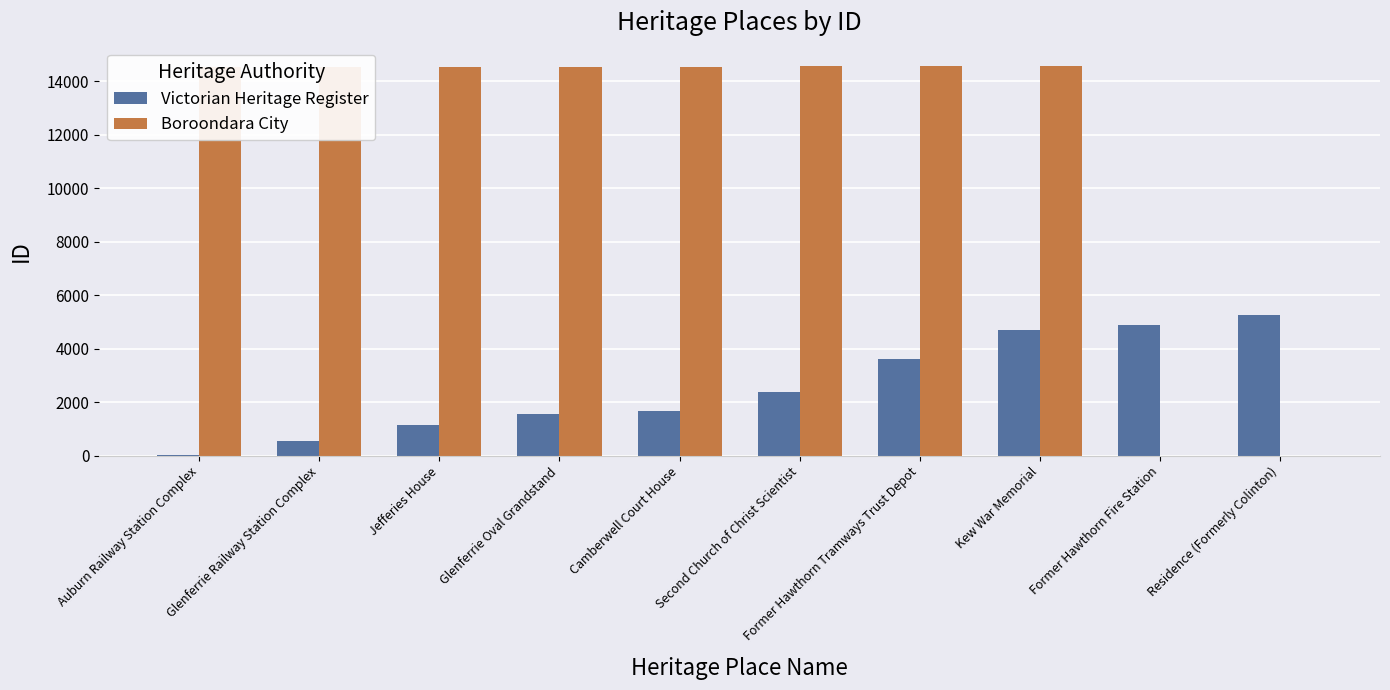

Is the value of Victorian Heritage Register at Auburn Railway Station Complex greater than the value of Boroondara City at Glenferrie Oval Grandstand?

No